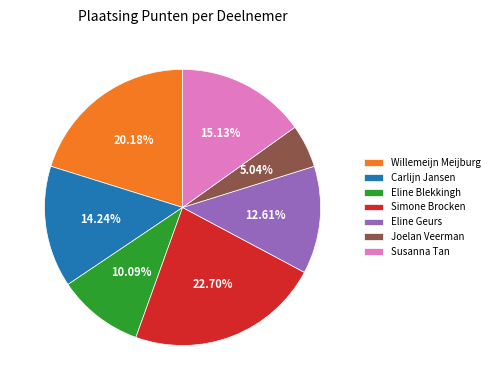

Approximately how many times larger is the value at Simone Brocken compared to Carlijn Jansen?

1.6